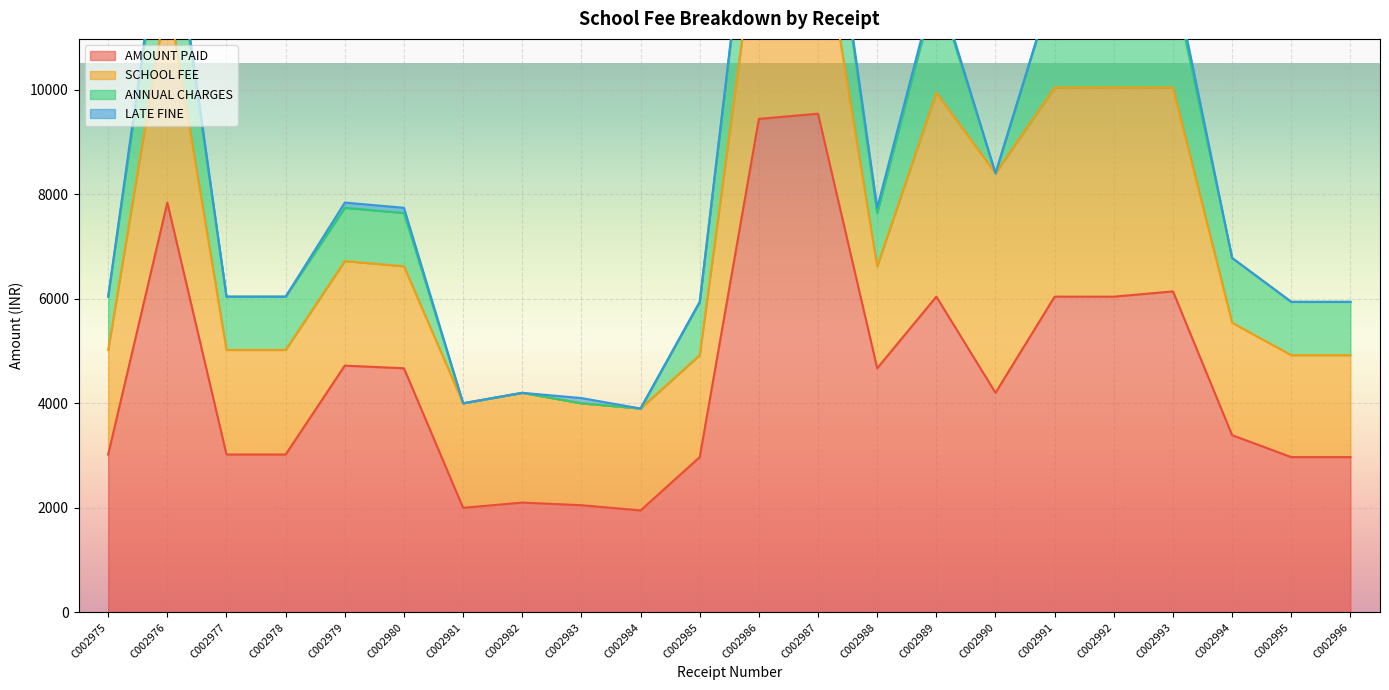

Reading left to right, what are all the values shown in this chart?

AMOUNT PAID: 3020	7840	3020	3020	4720	4670	2000	2100	2050	1950	2970	9440	9540	4670	6040	4200	6040	6040	6140	3390	2970	2970
SCHOOL FEE: 2000	4000	2000	2000	2000	1950	2000	2100	1950	1950	1950	3900	4000	1950	3900	4200	4000	4000	3900	2150	1950	1950
ANNUAL CHARGES: 1020	2040	1020	1020	1020	1020	0	0	0	0	1020	2040	2040	1020	2040	0	2040	2040	2040	1240	1020	1020
LATE FINE: 0	200	0	0	100	100	0	0	100	0	0	100	100	100	100	0	0	0	200	0	0	0